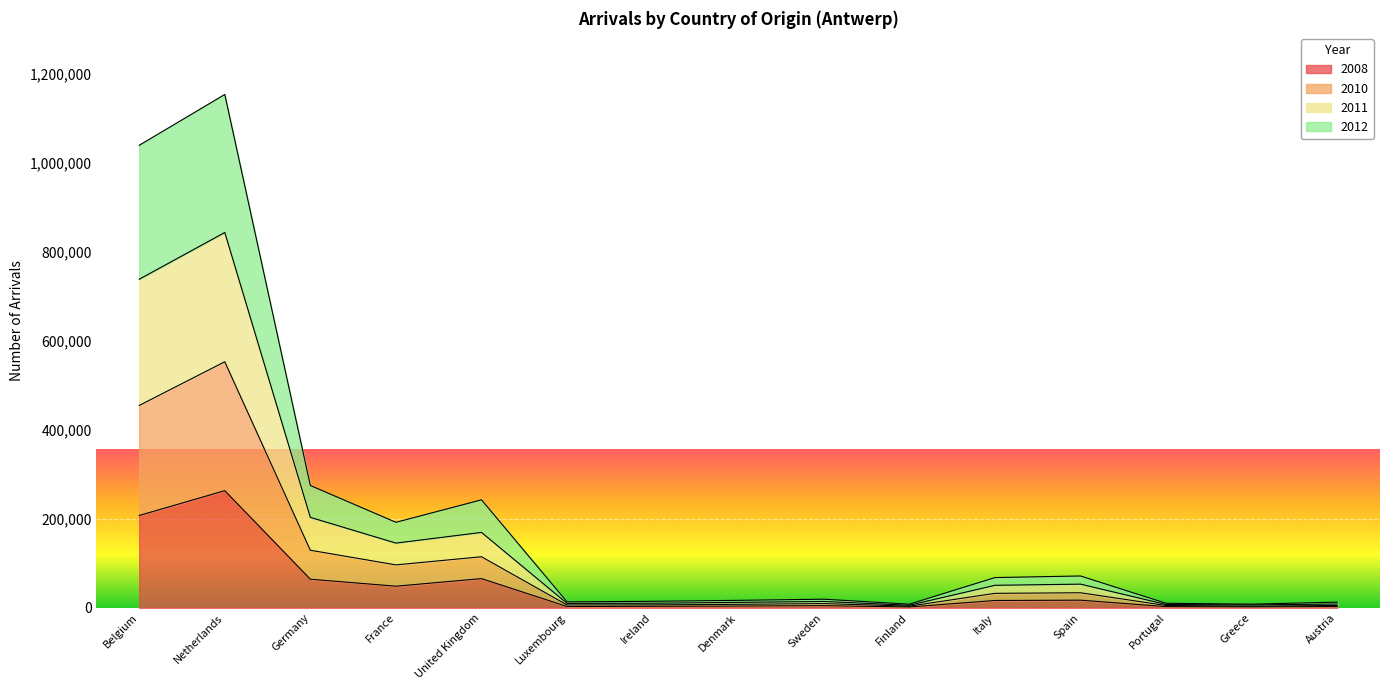

At how many categories does at least one series exceed 863487?

2